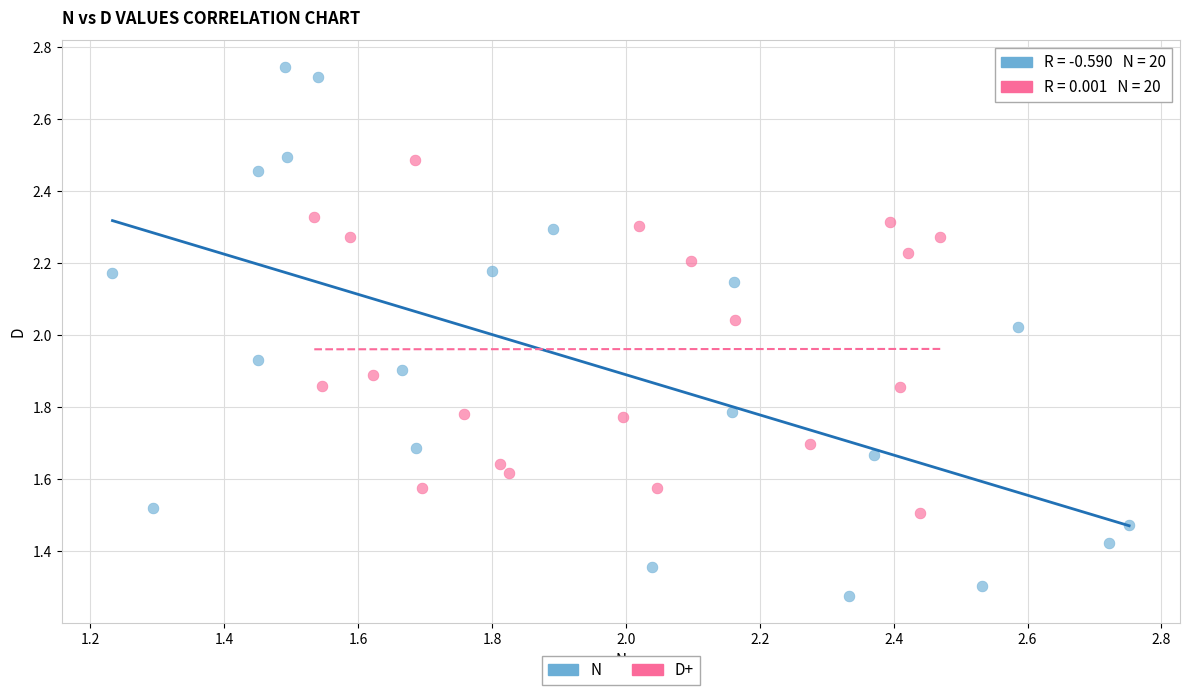

Which series has the largest Y range (max minus min)?

N